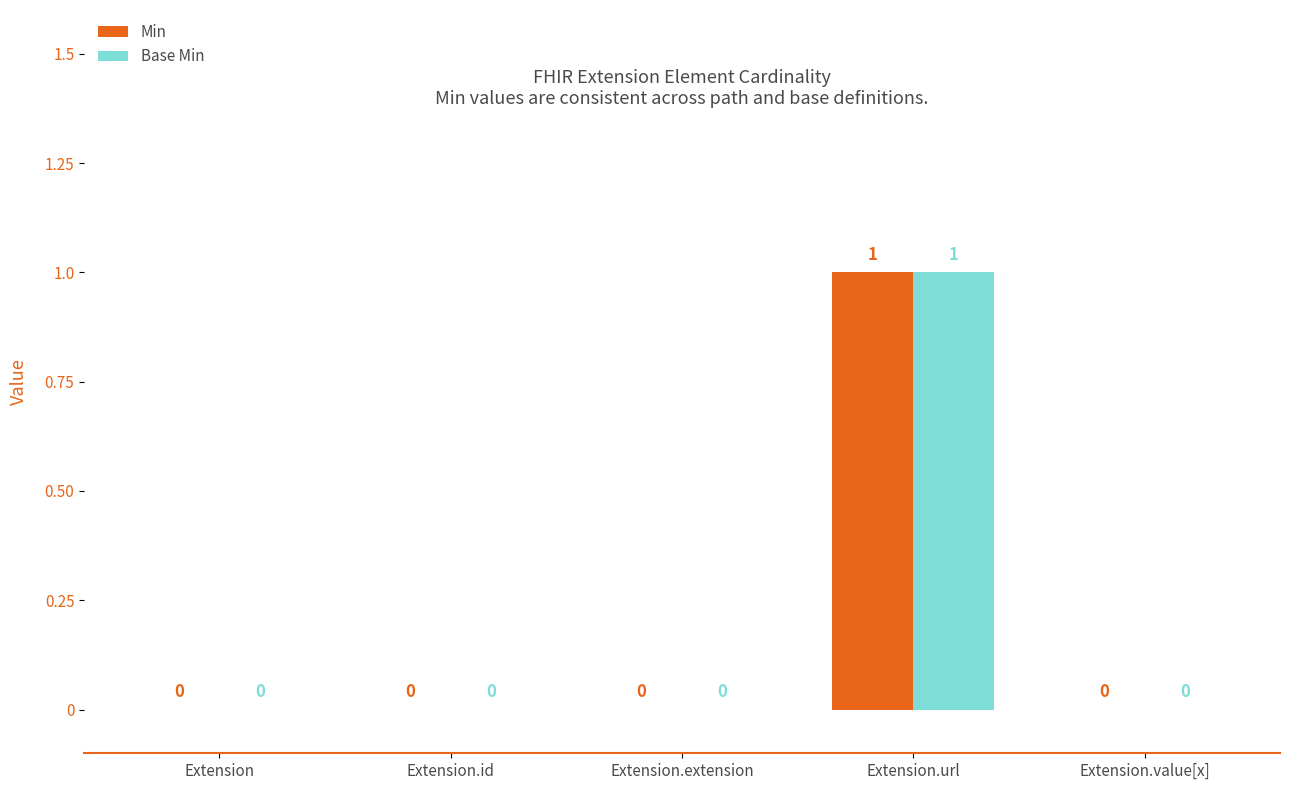

How many Min values are between 0 and 1?

5